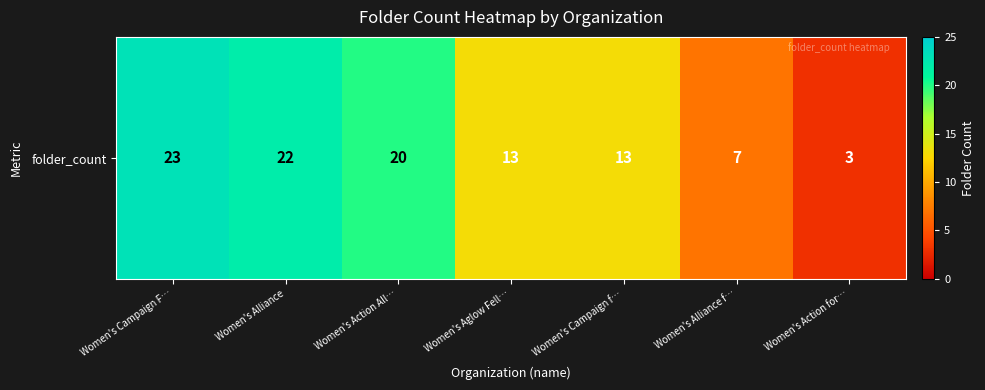

List the labels in order of value, largest first.

Women's Campaign F…, Women's Alliance, Women's Action All…, Women's Aglow Fell…, Women's Campaign f…, Women's Alliance f…, Women's Action for…